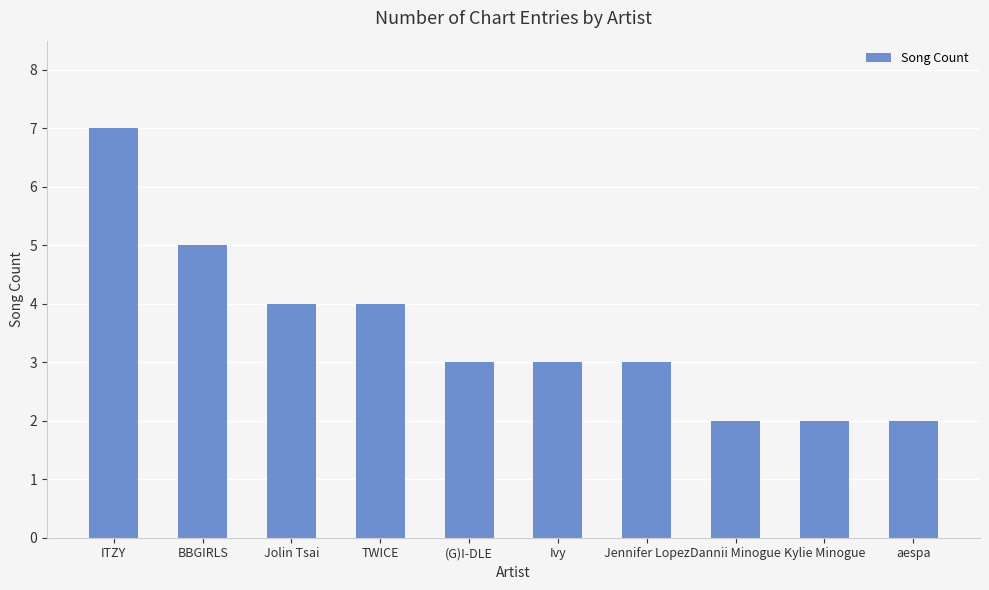

What is the minimum value shown in the chart?

2